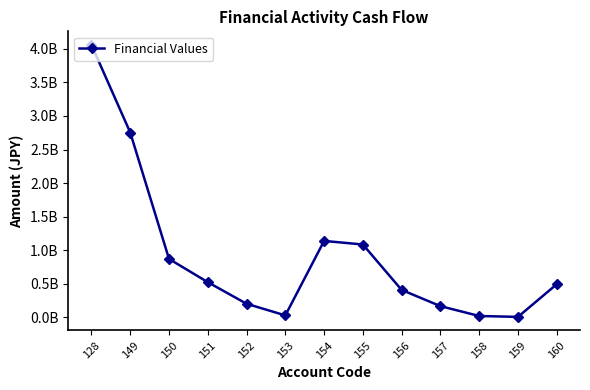

Which has a higher value, 160 or 151?

151